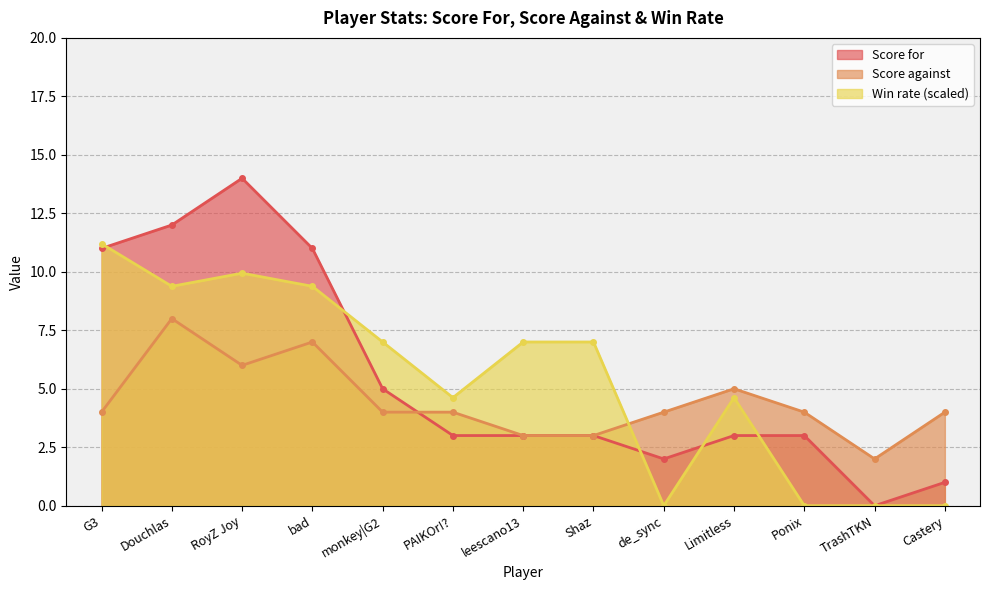

How many categories are shown in the chart?

13